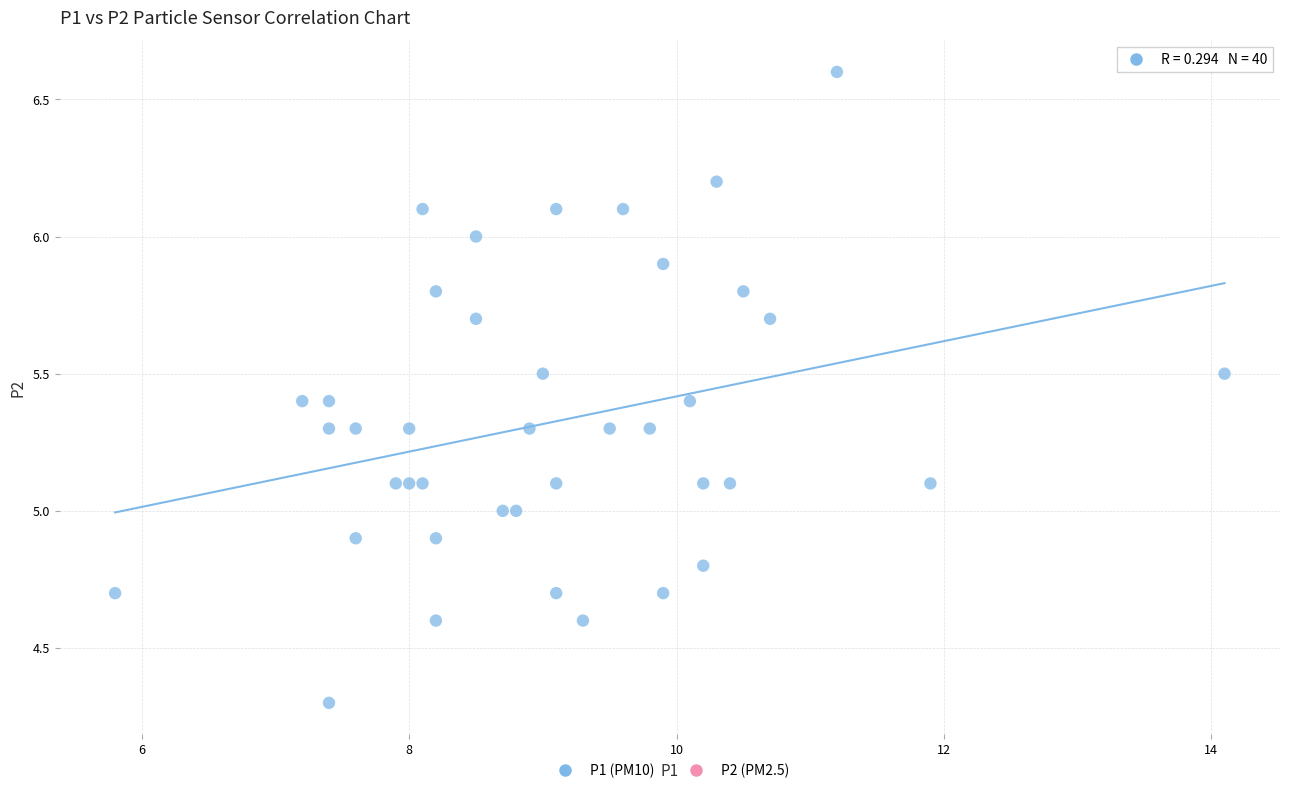

What is the range of Y values (max minus min)?

2.3